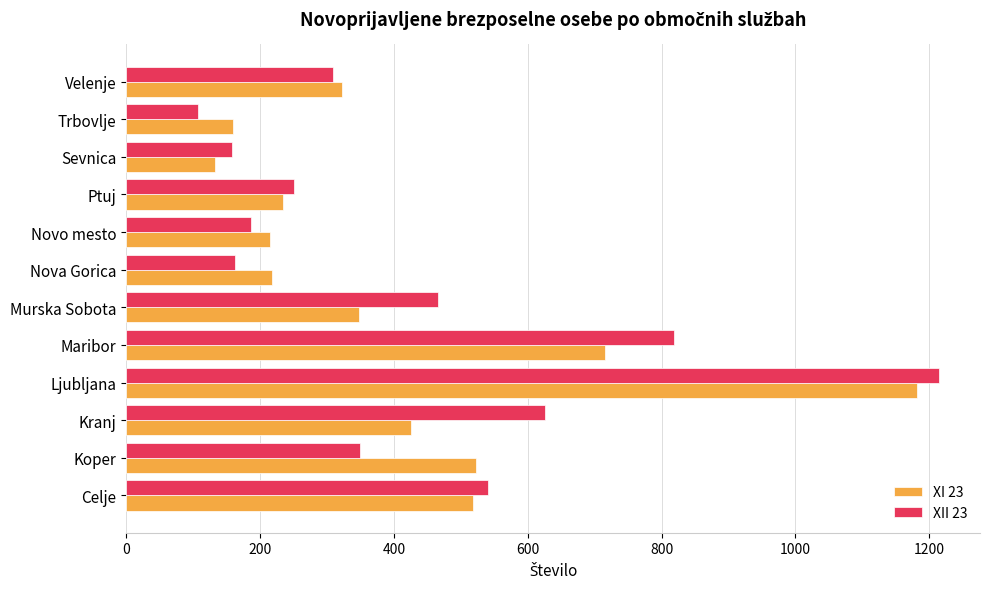

Which category has the lowest value in the XII 23 series?

Trbovlje